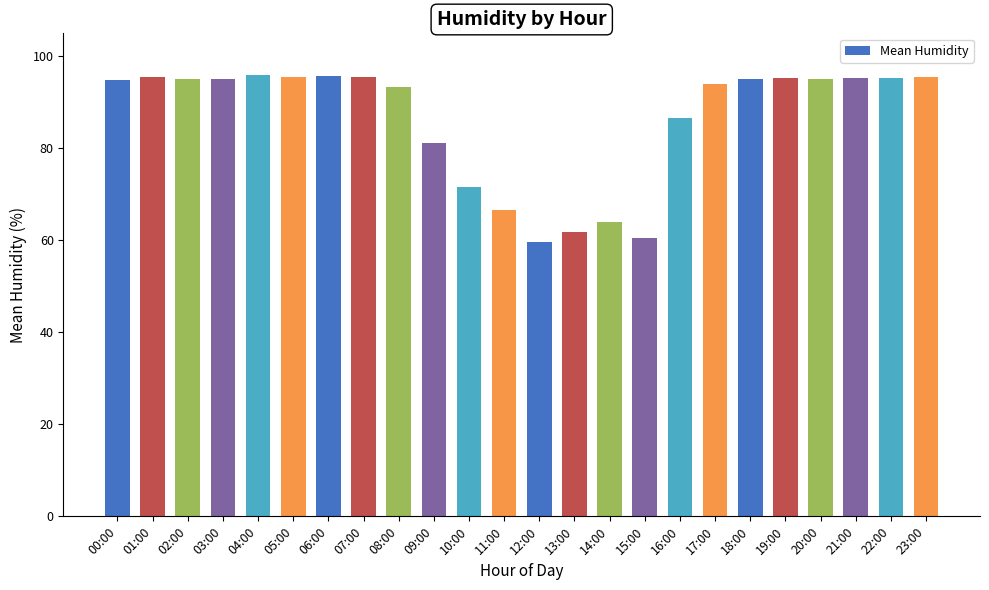

What is the label of the 18th bar from the left?

17:00